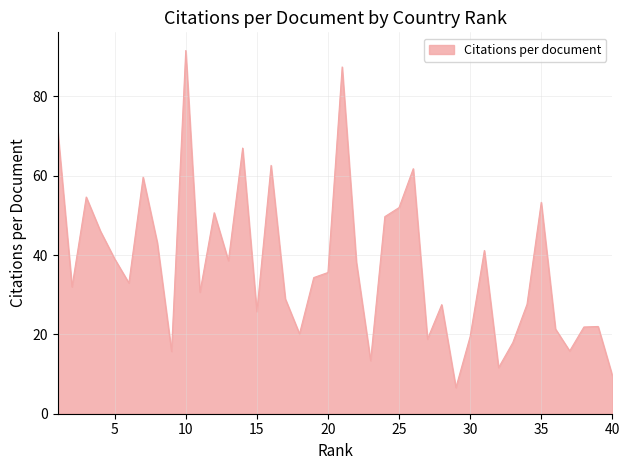

What is the smallest value displayed?

6.6